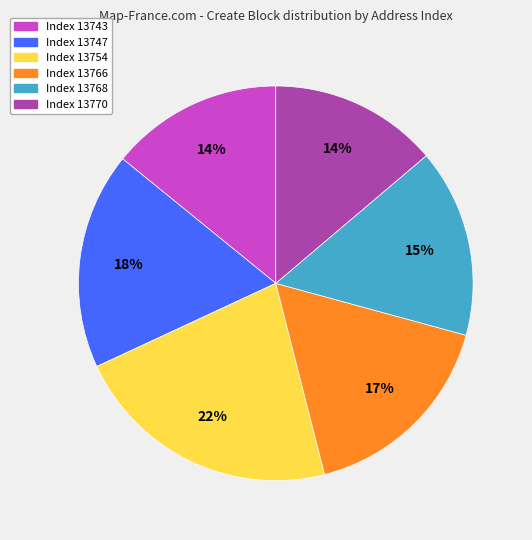

Is there any slice that represents more than half of the pie?

No